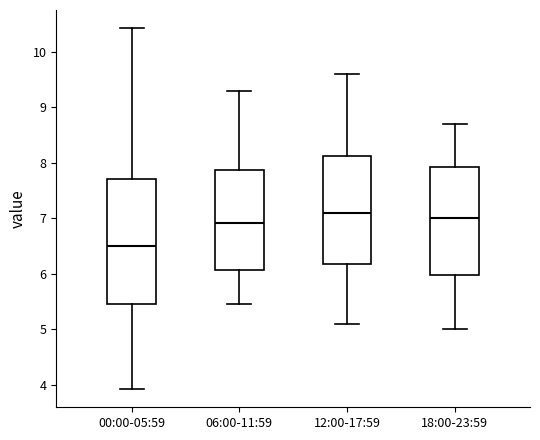

Where does the median line of the box for 12:00-17:59 sit on the y-axis? The values are not printed on the chart, so give them approximately, as read against the axis.

7.1